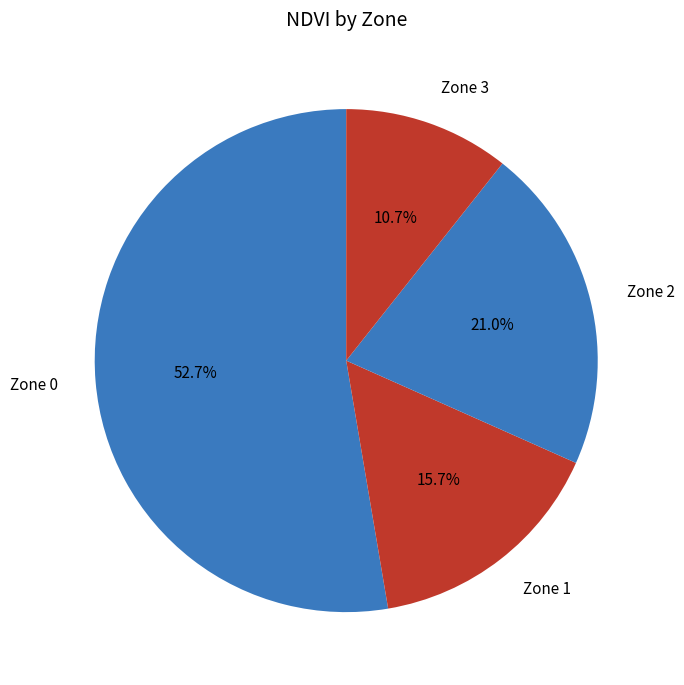

What is the smallest slice in the pie chart?

Zone 3